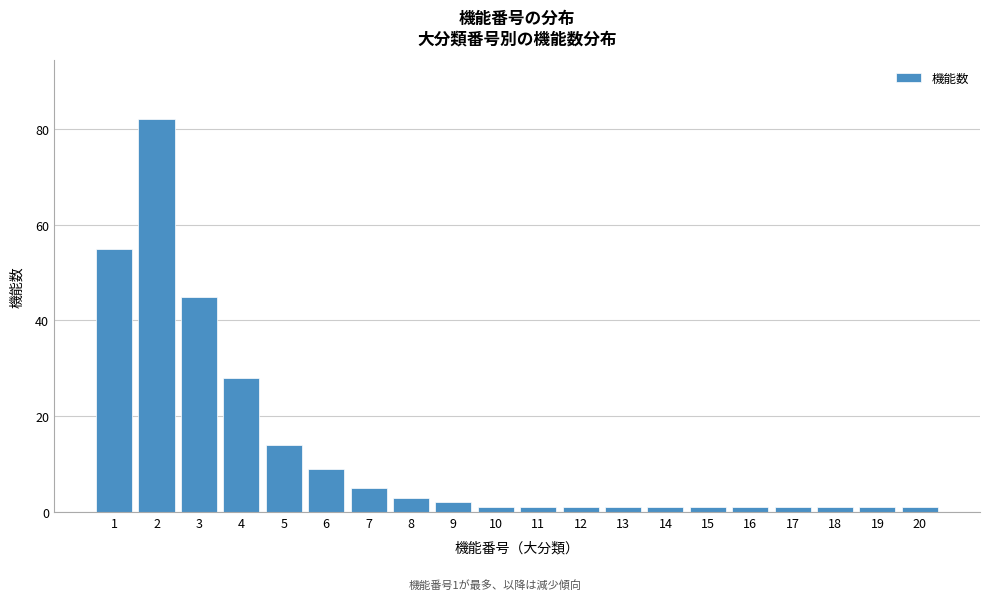

Reading left to right, list all the values displayed in this chart.

55	82	45	28	14	9	5	3	2	1	1	1	1	1	1	1	1	1	1	1